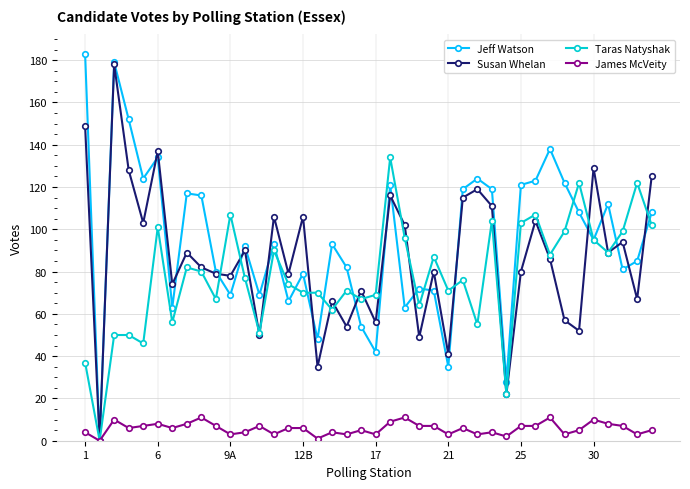

True or false: Susan Whelan has more than 1 interior local peaks.

True